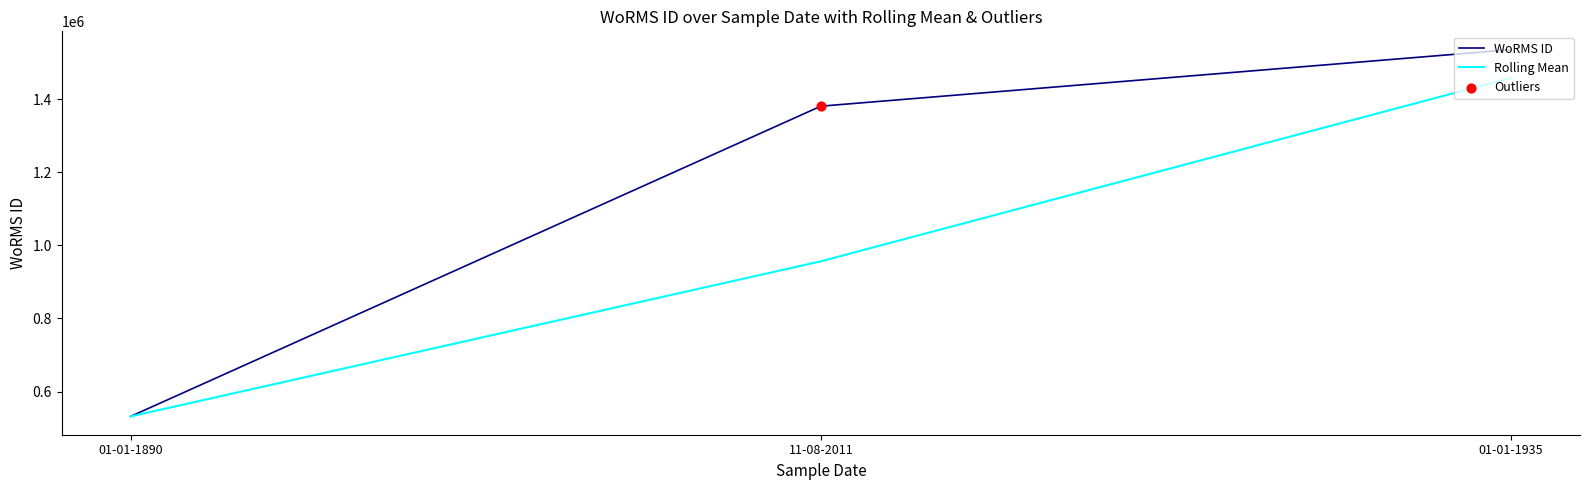

Which series has the largest range (max minus min)?

WoRMS ID